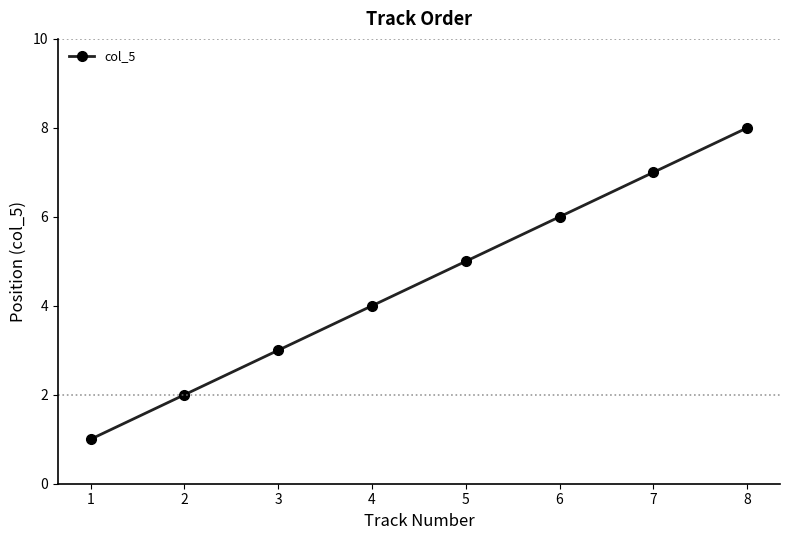

What is the value of the 8th point from the left?

8